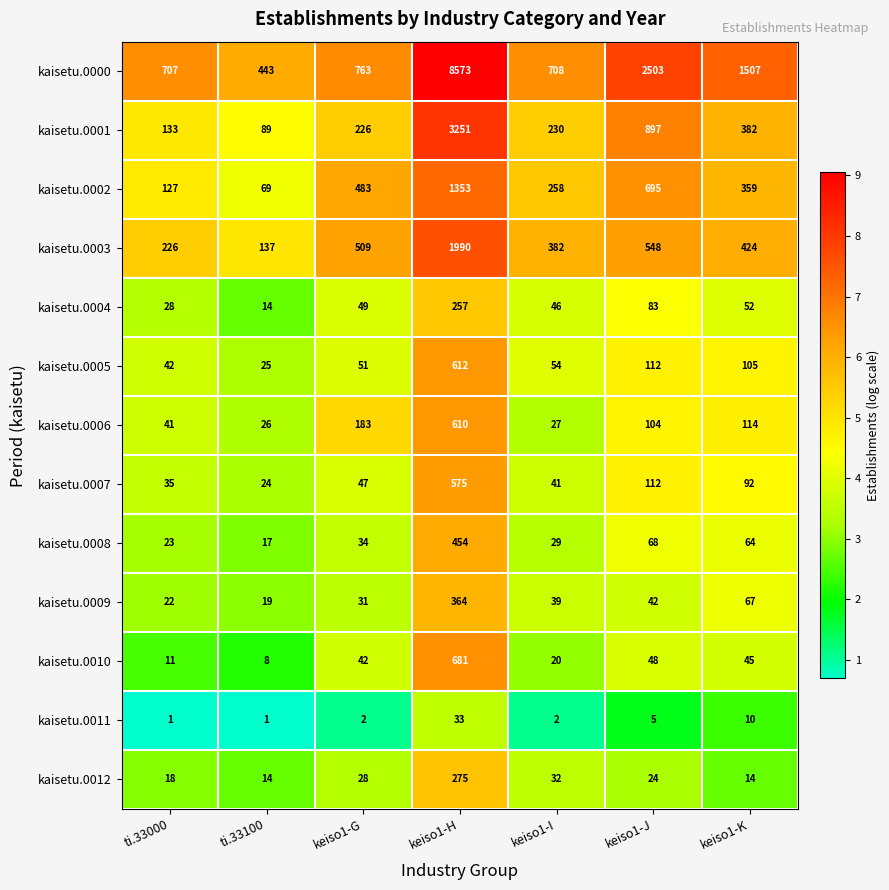

What is the difference between the second highest and minimum values in the kaisetu.0002 series?

626